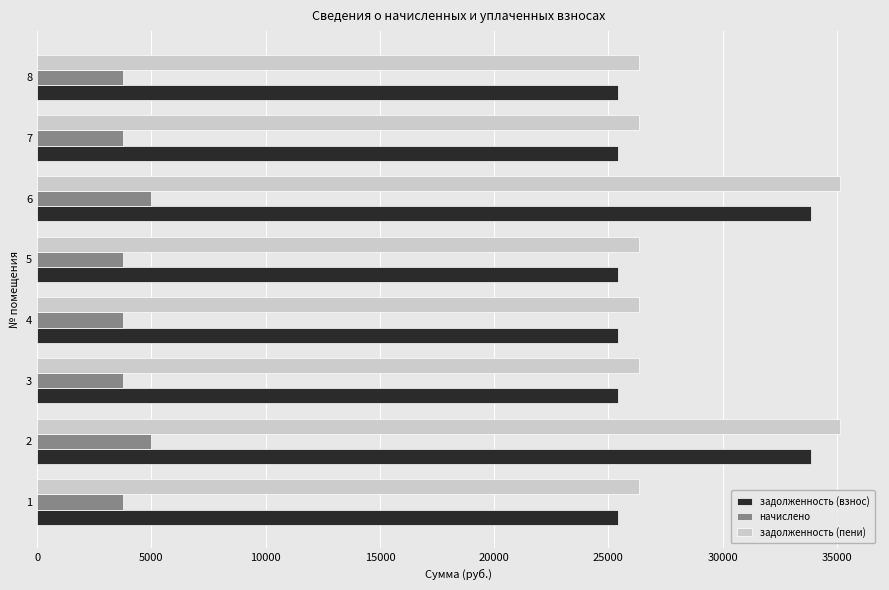

What is the highest value of the задолженность (пени) series?

35128.3